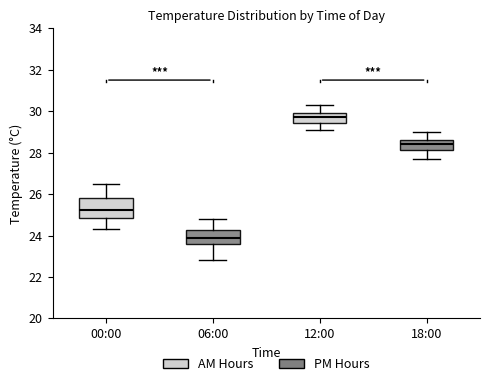

Where is the upper edge of the box for 18:00 on the y-axis? The values are not printed on the chart, so give them approximately, as read against the axis.

28.6